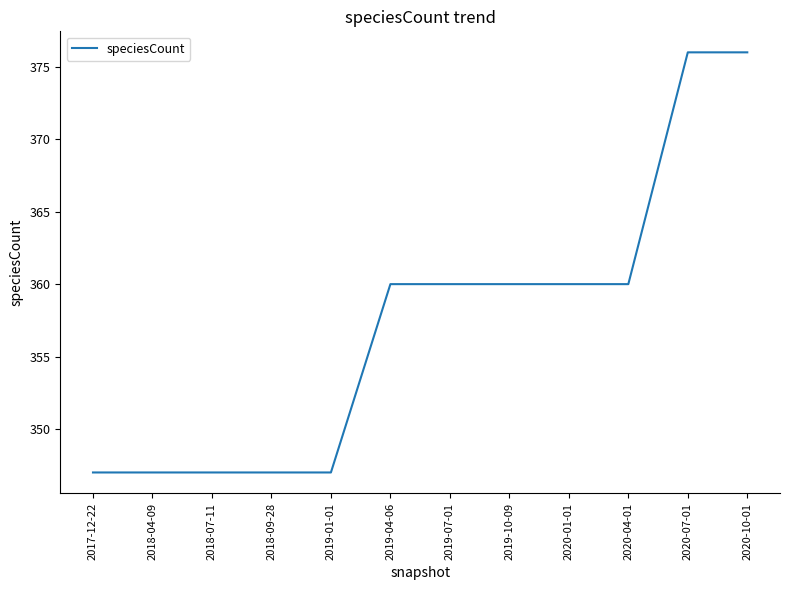

What position from the left is 2018-09-28?

4